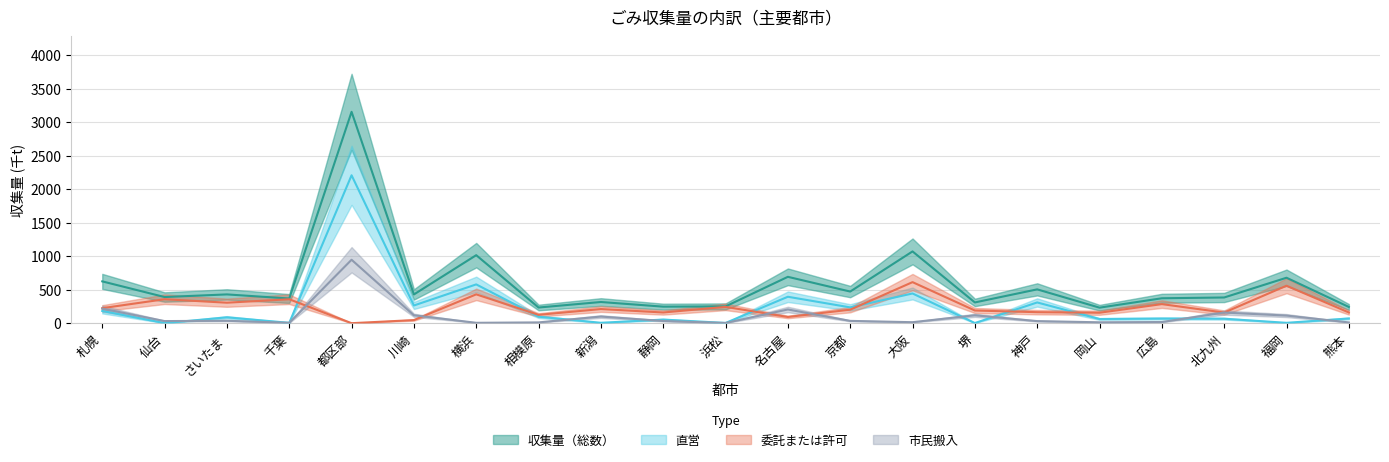

True or false: 直営 and 委託または許可 cross at least once.

True